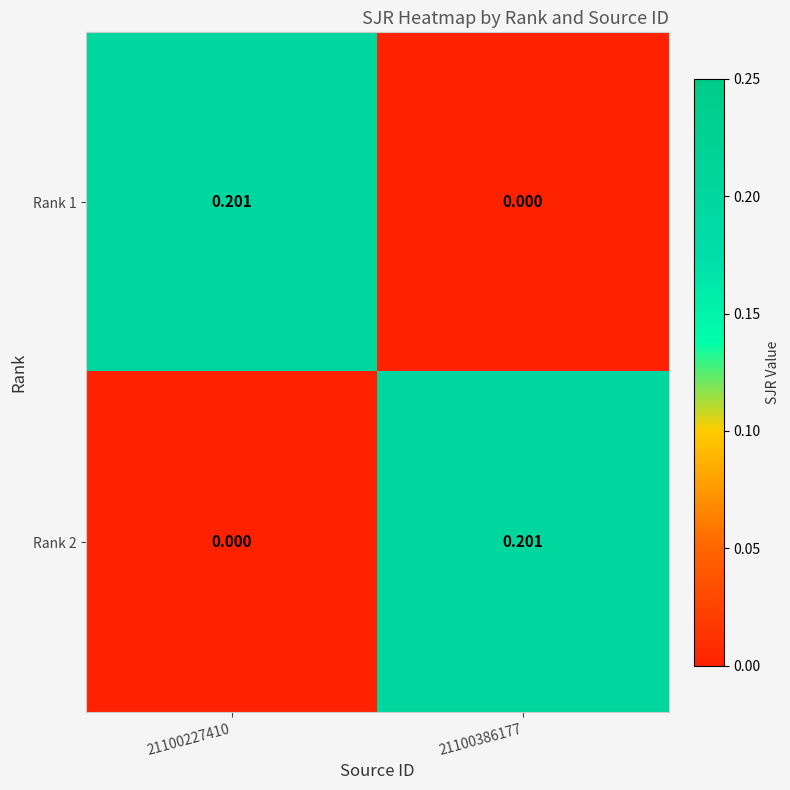

Is the value of Rank 1 at 21100227410 greater than the value of Rank 2 at 21100227410?

Yes